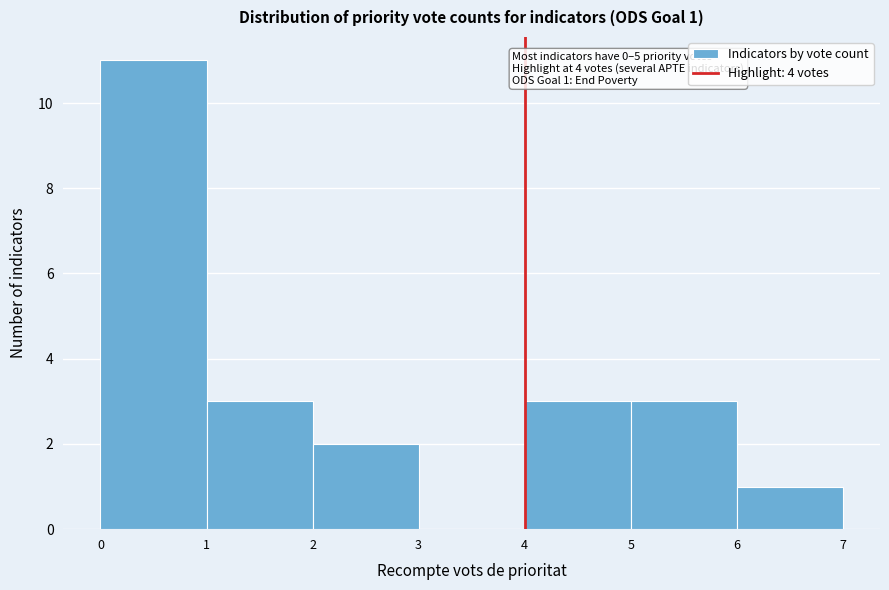

Over which range of the x-axis is the bar tallest?

0 to 1